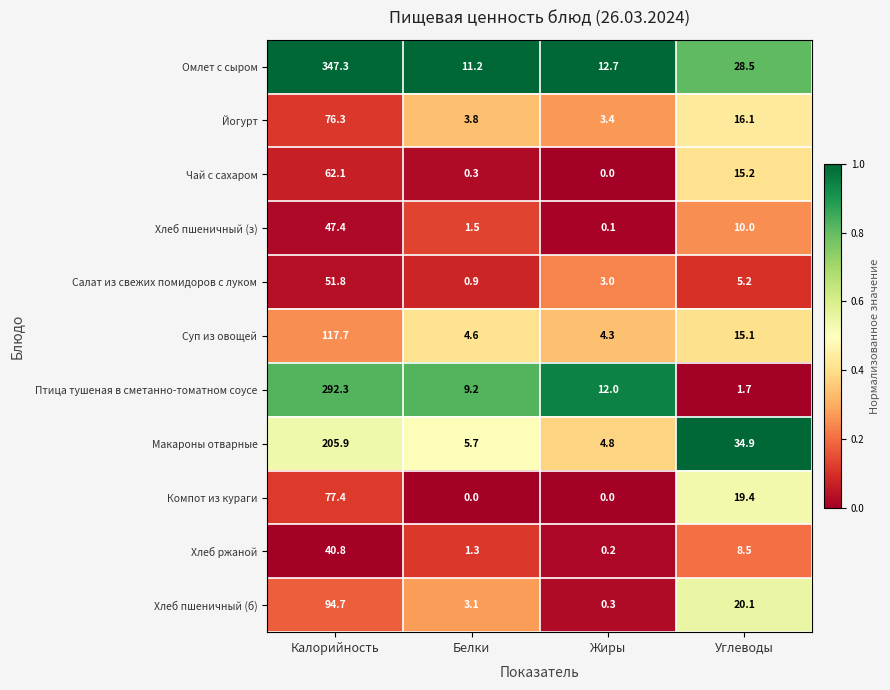

At which label does Салат из свежих помидоров с луком first exceed 5?

Калорийность